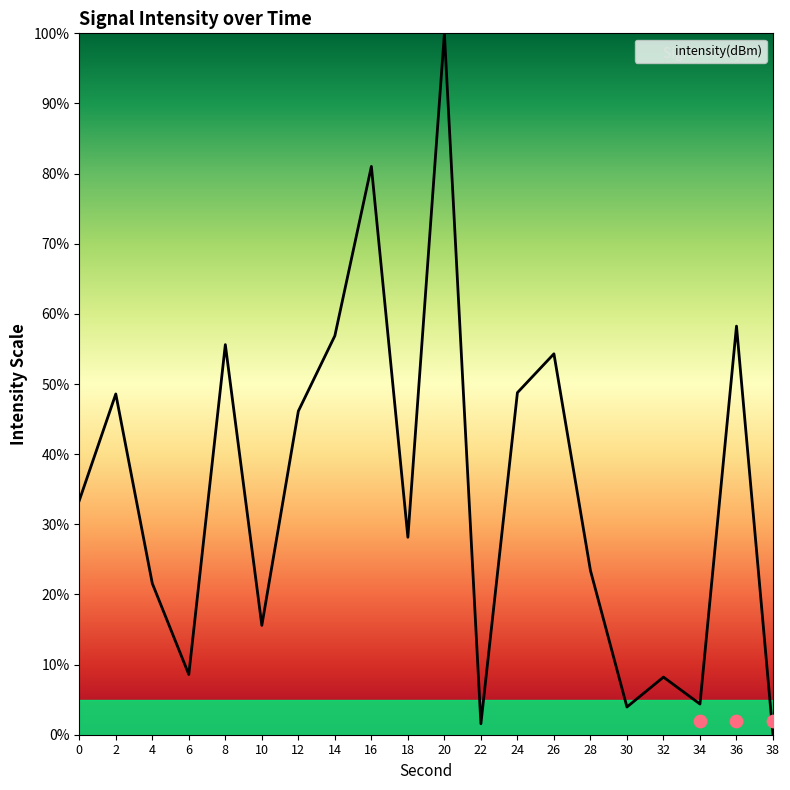

What is the change in value from 0 to 4?

-11.8